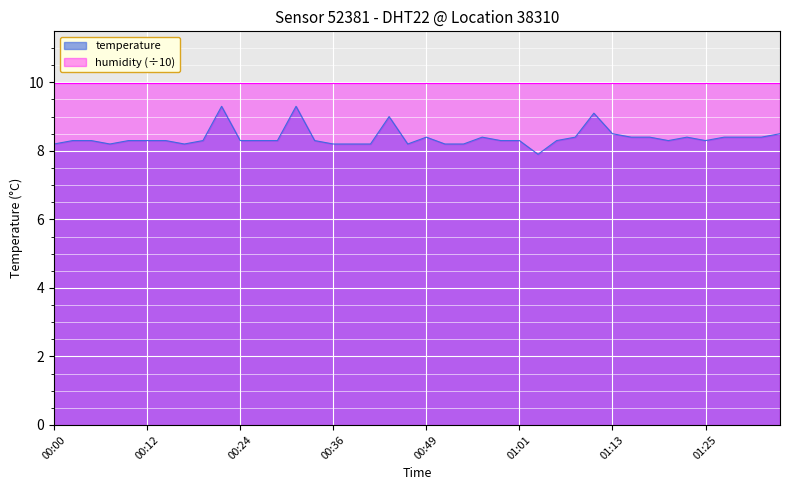

At which category does the chart reach its peak across all series?

00:22